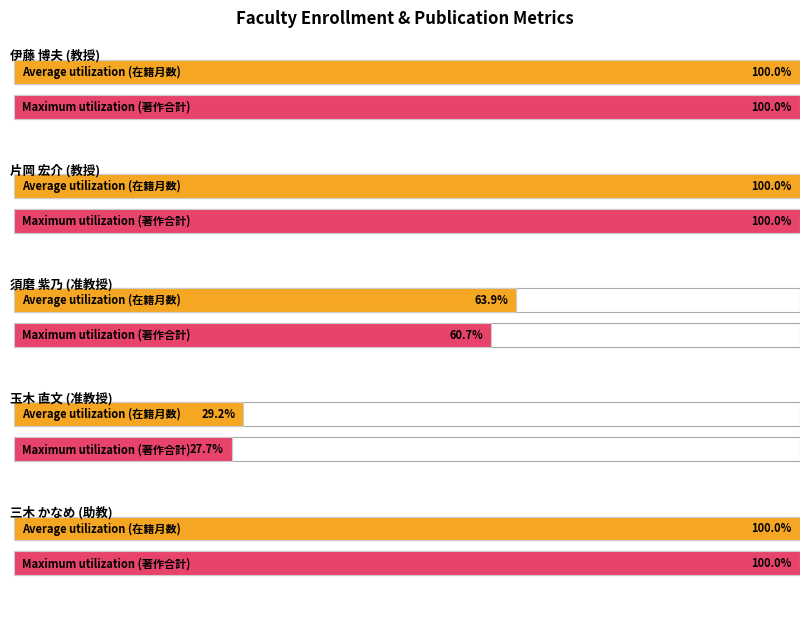

Which category has the highest value in the 著作合計 series?

教授